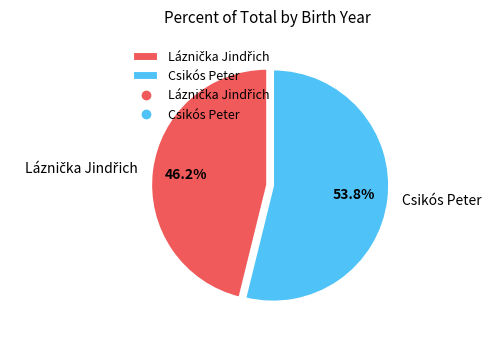

To the nearest percent, what percentage of the pie is Csikós Peter?

54%